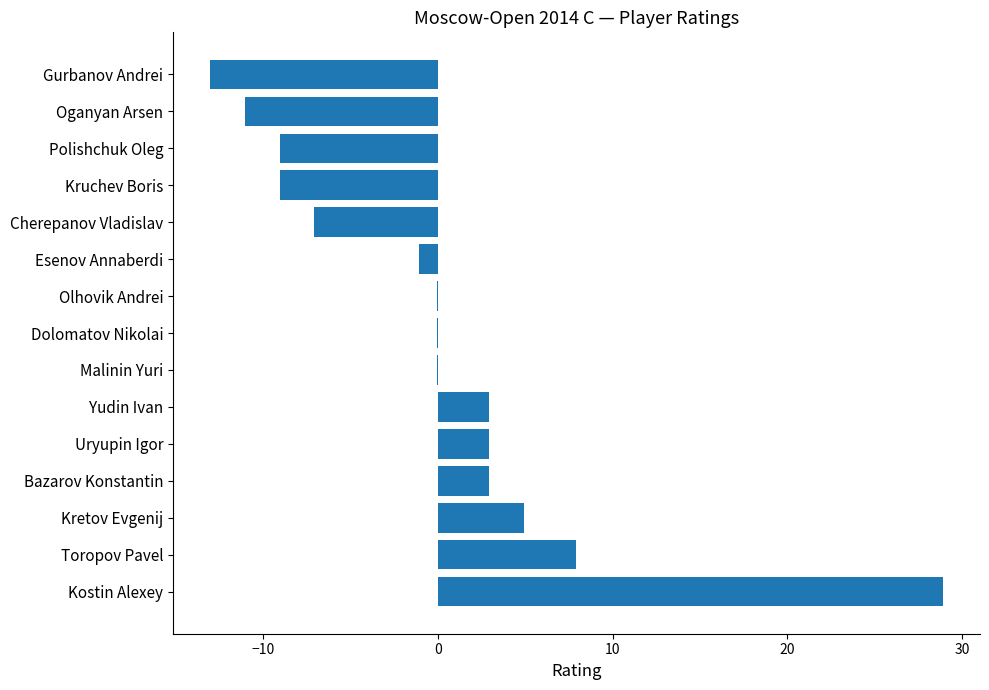

True or false: the data shows -2.9 at Polishchuk Oleg.

False